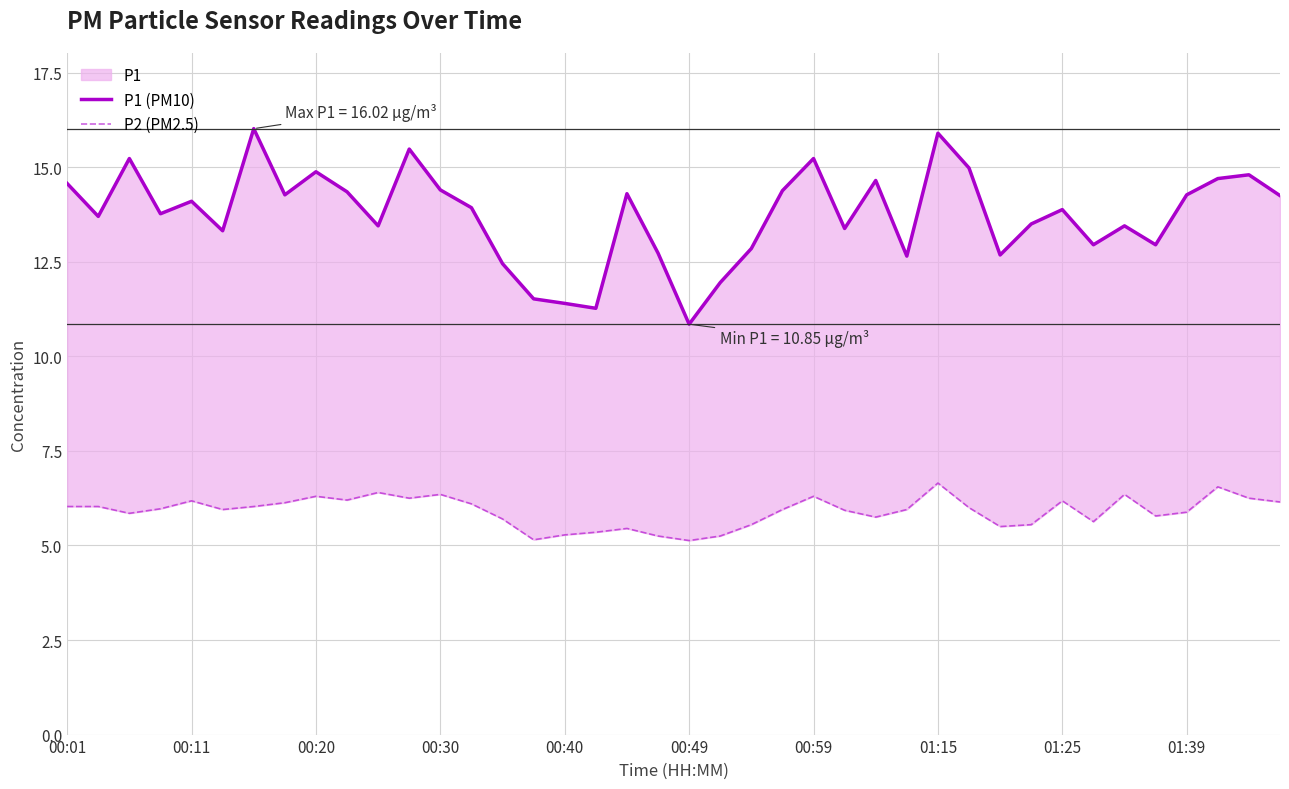

In P2 (PM2.5), how many points are lower than both neighbors (excluding endpoints)?

10